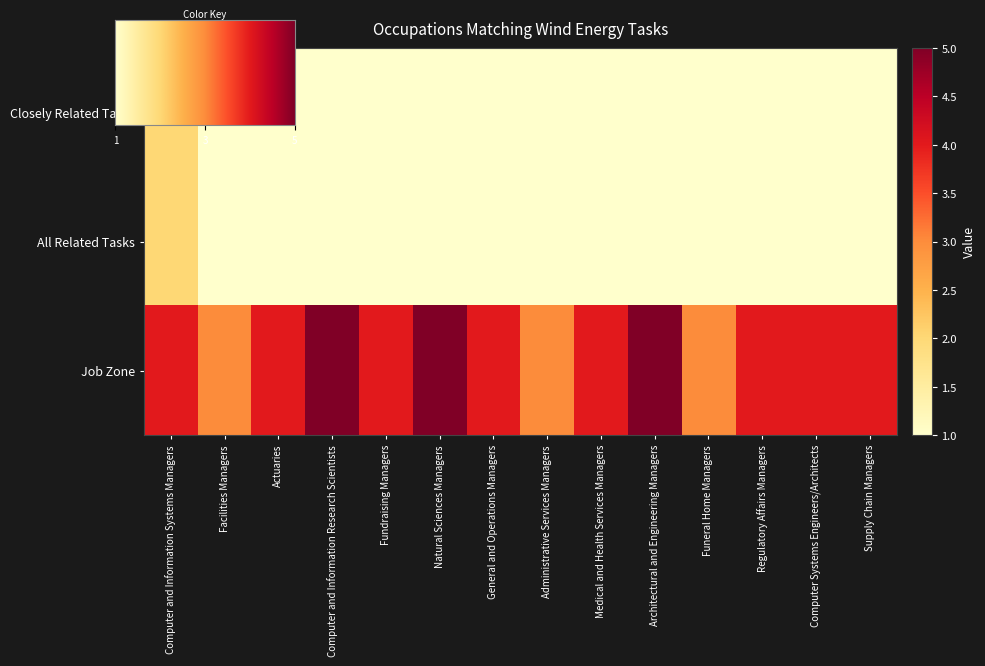

What is the maximum value for All Related Tasks?

2